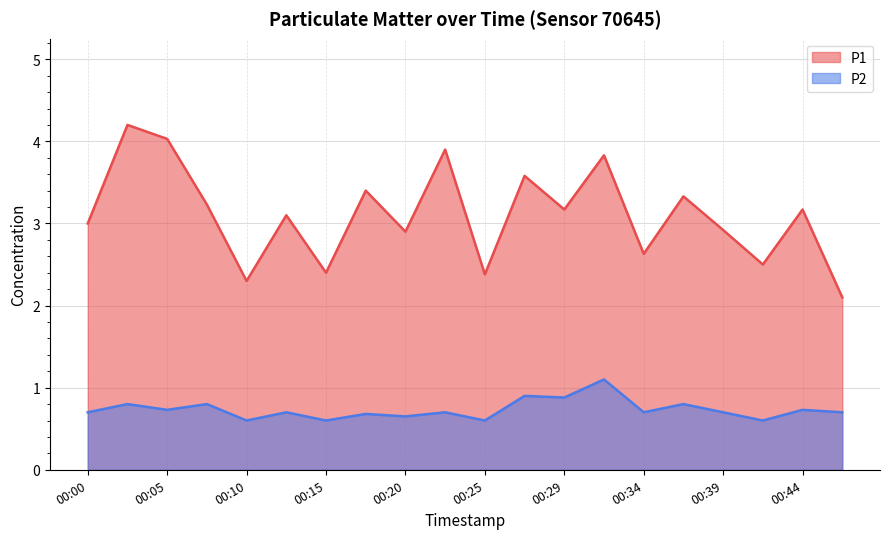

Between 00:22 and 00:42, which series saw the biggest shift?

P1